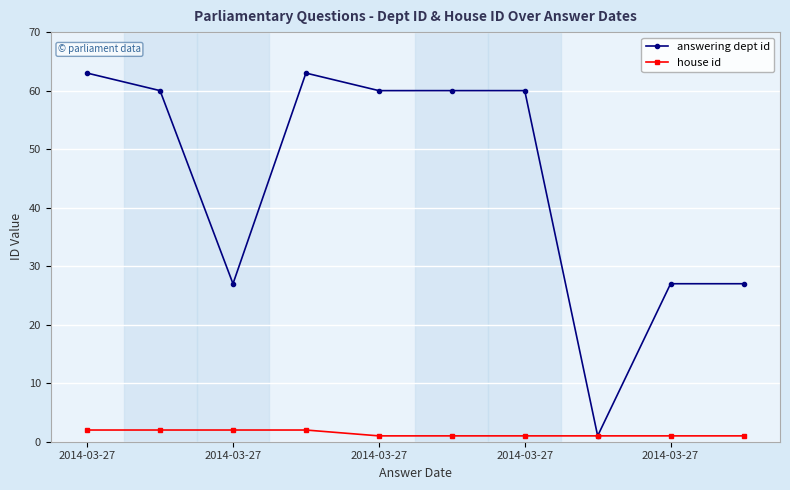

List the series in order of their overall mean, highest first.

answering dept id, house id